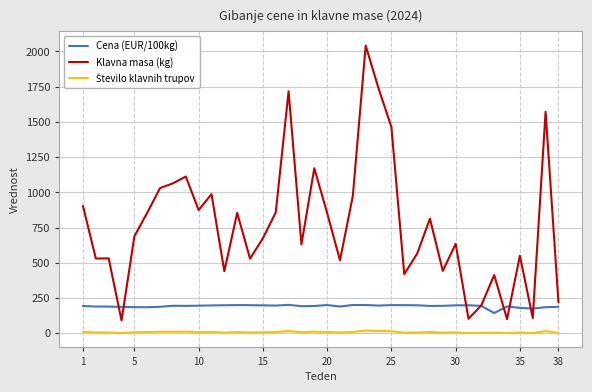

Which series has the widest spread of values?

Klavna masa (kg)